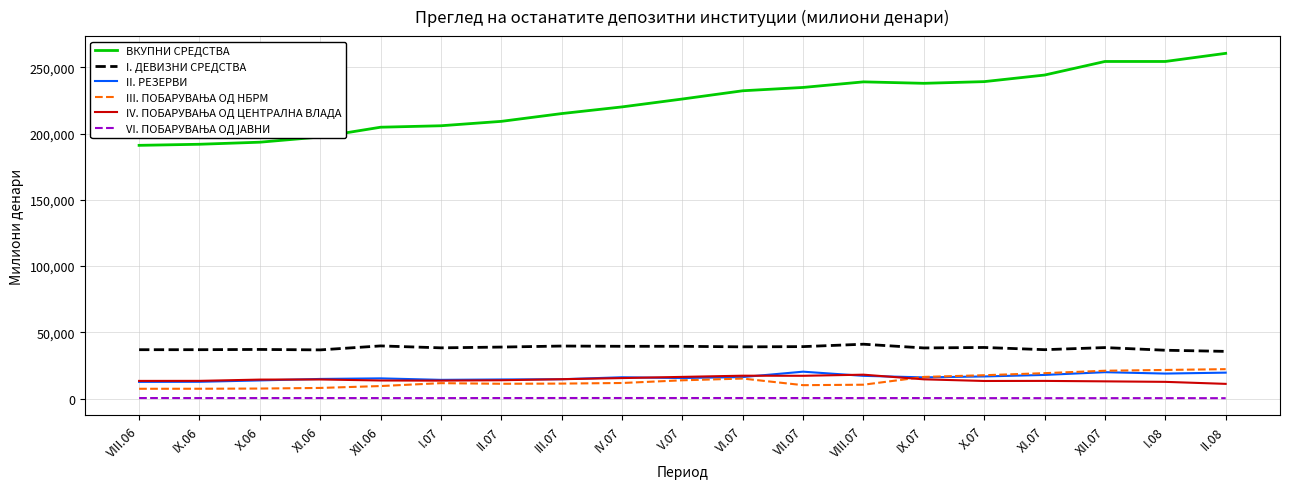

True or false: ВКУПНИ СРЕДСТВА and I. ДЕВИЗНИ СРЕДСТВА cross at least once.

False